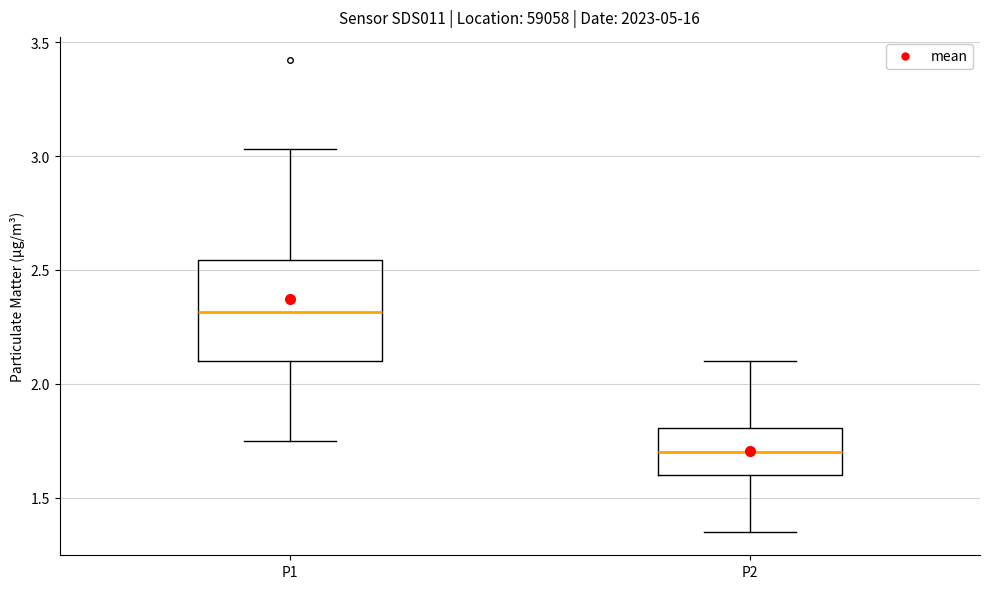

Where does the upper whisker of the box for P1 end on the y-axis? The values are not printed on the chart, so give them approximately, as read against the axis.

3.05